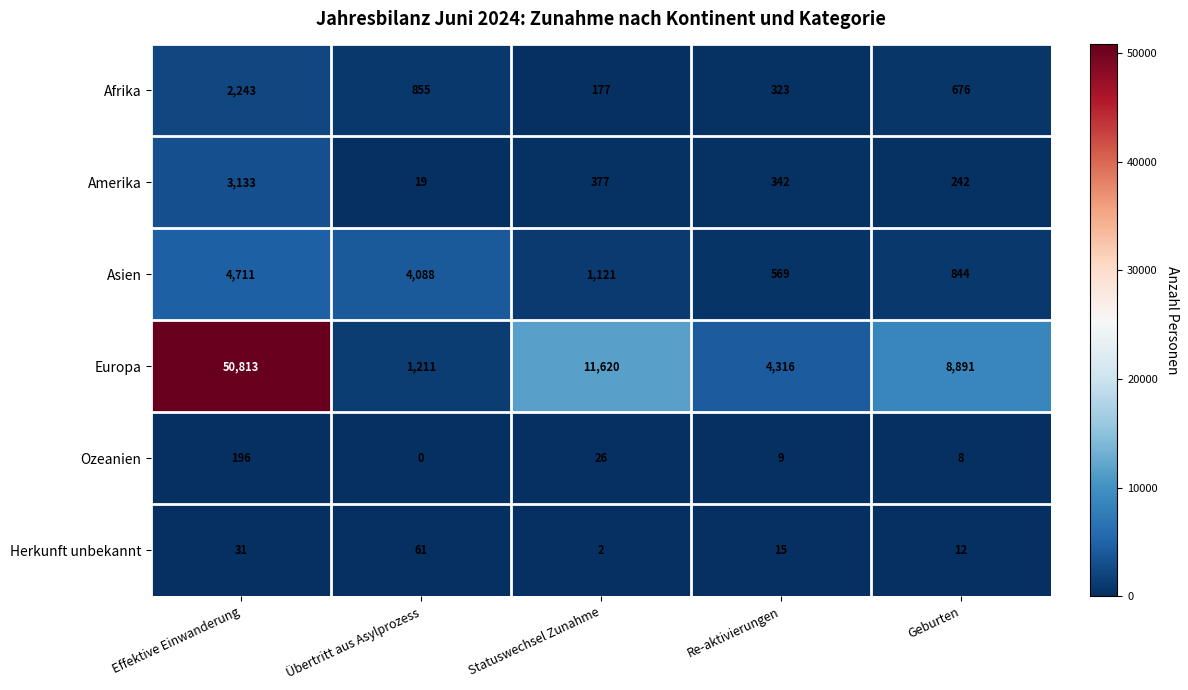

Which series has the widest spread of values?

Europa